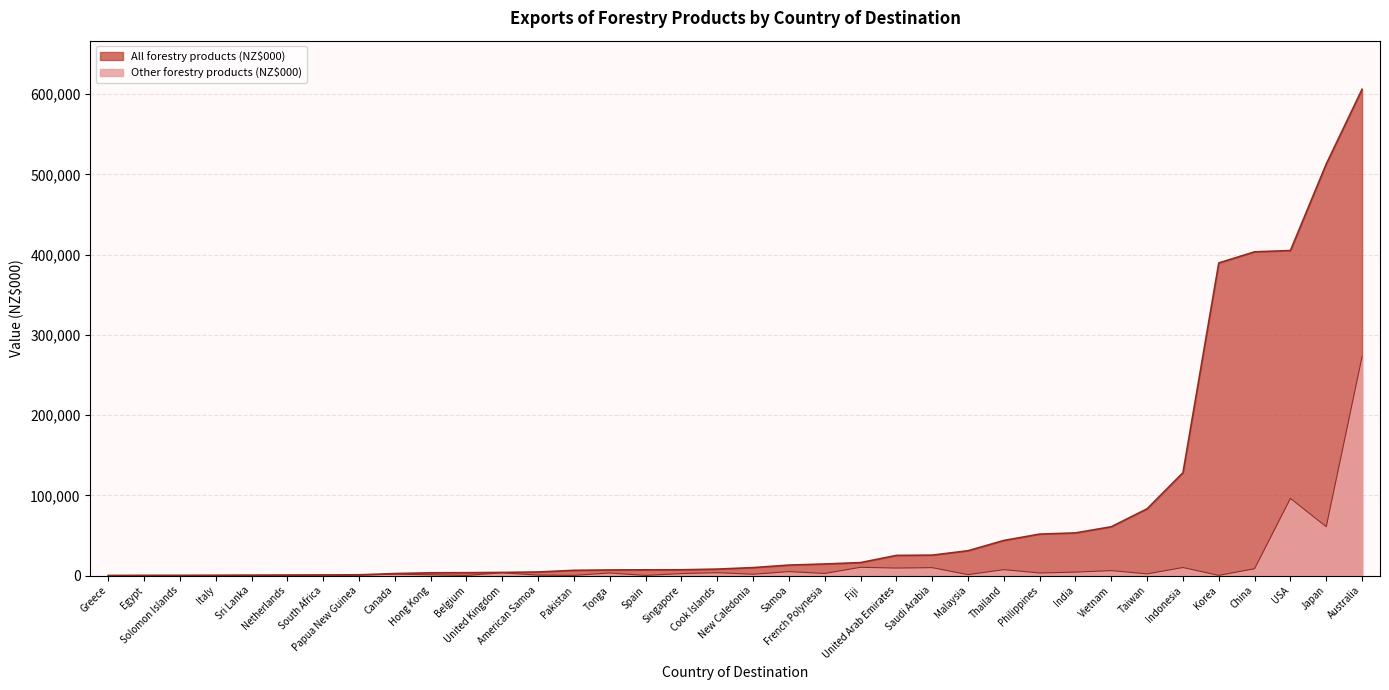

What is the spread (max minus min) of values at Vietnam?

54702